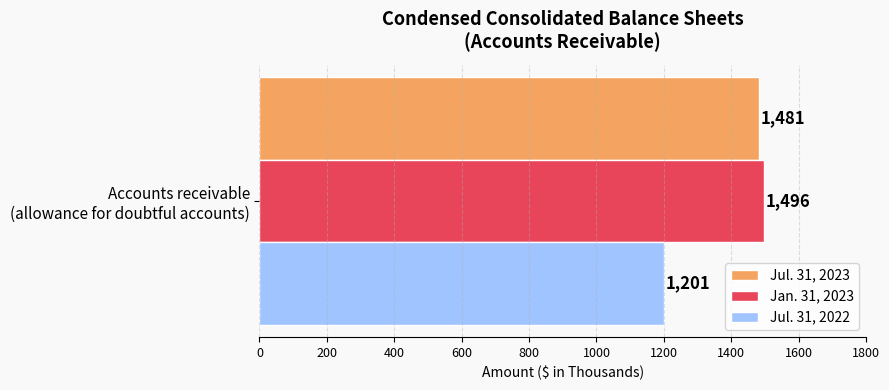

Rank the categories by Jan. 31, 2023 value from lowest to highest.

Accounts receivable
(allowance for doubtful accounts)